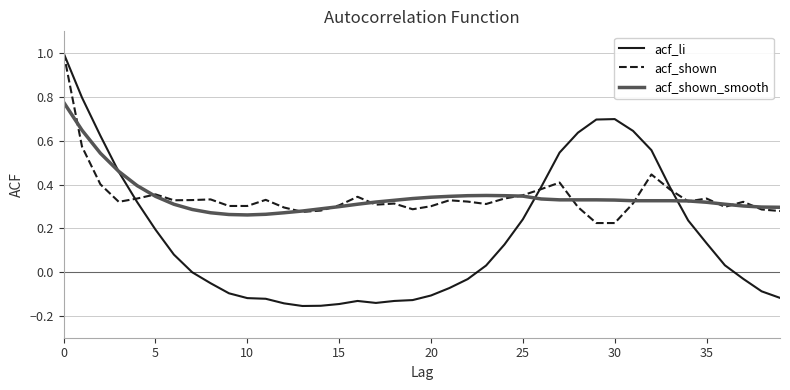

Which series has the largest range (max minus min)?

acf_li